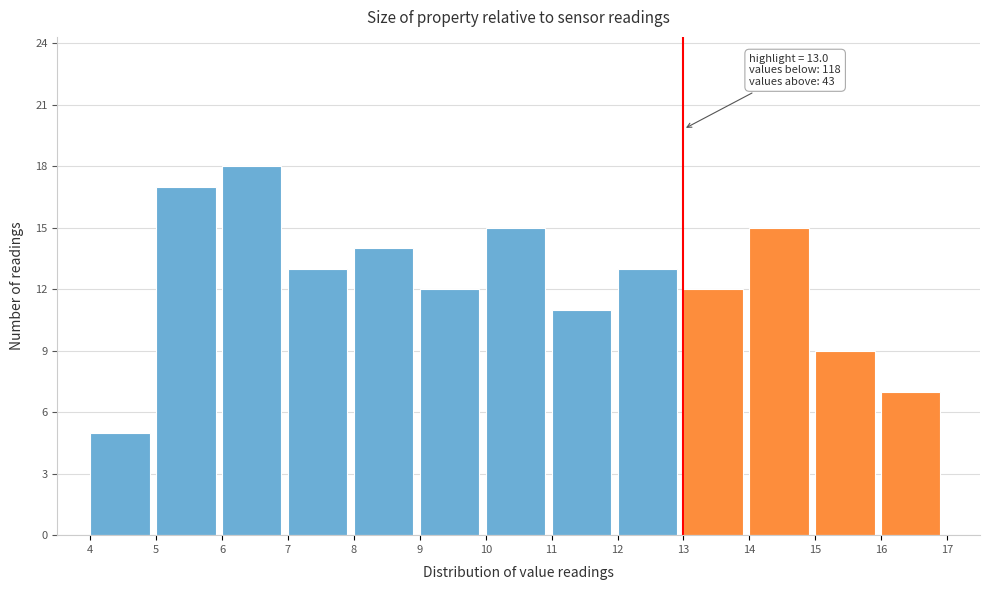

Over which range of the x-axis is the bar tallest?

6 to 7